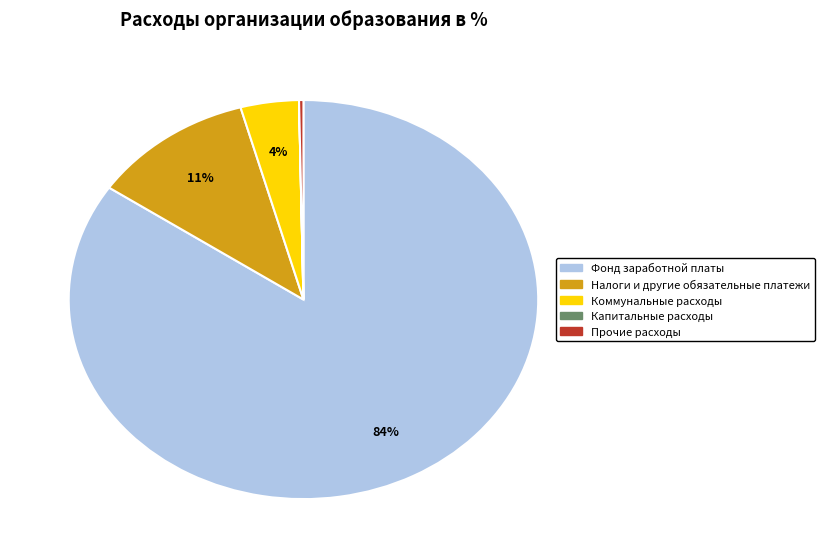

True or false: Прочие расходы accounts for 0% of the total.

True